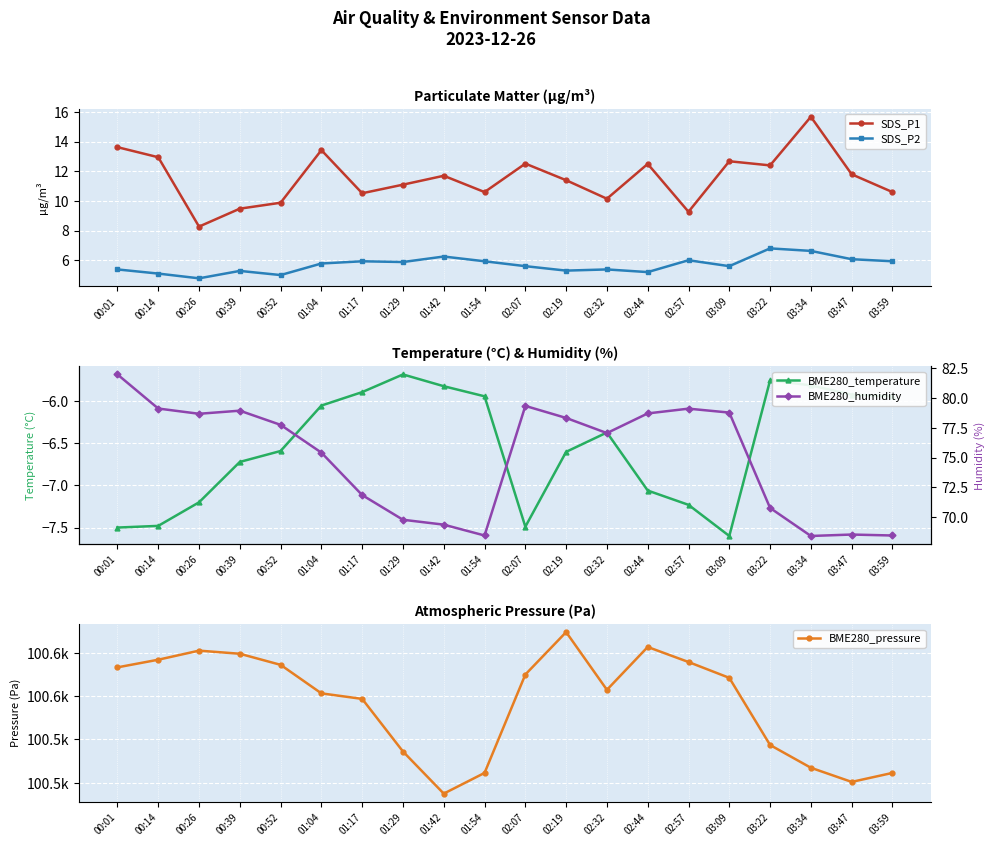

True or false: SDS_P2 and BME280_pressure cross at least once.

False